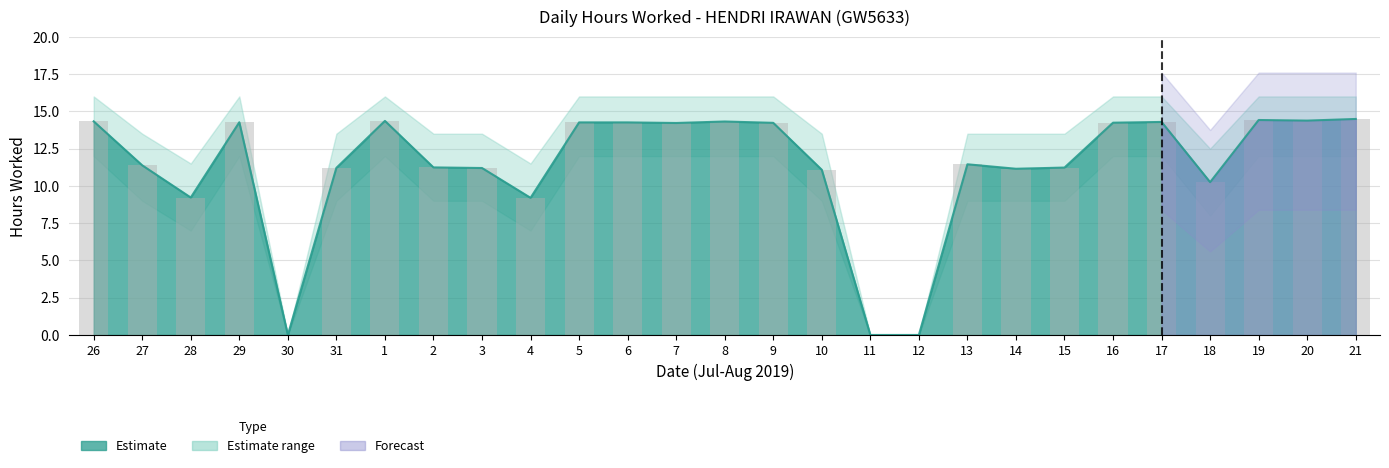

What is the sum of the values at 13 and 10?

22.5